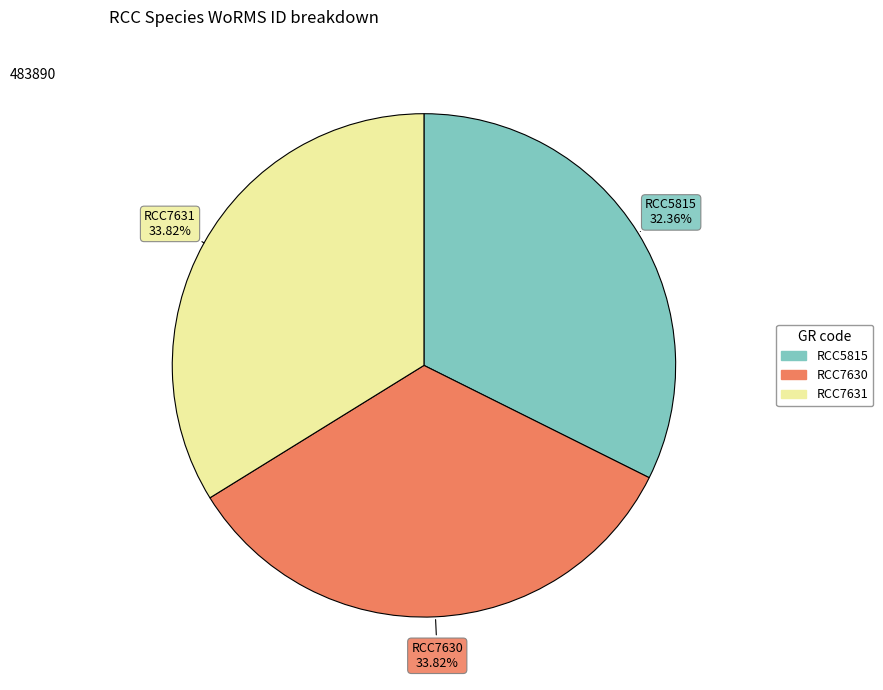

The RCC7631 slice represents 27% of the pie. True or false?

False